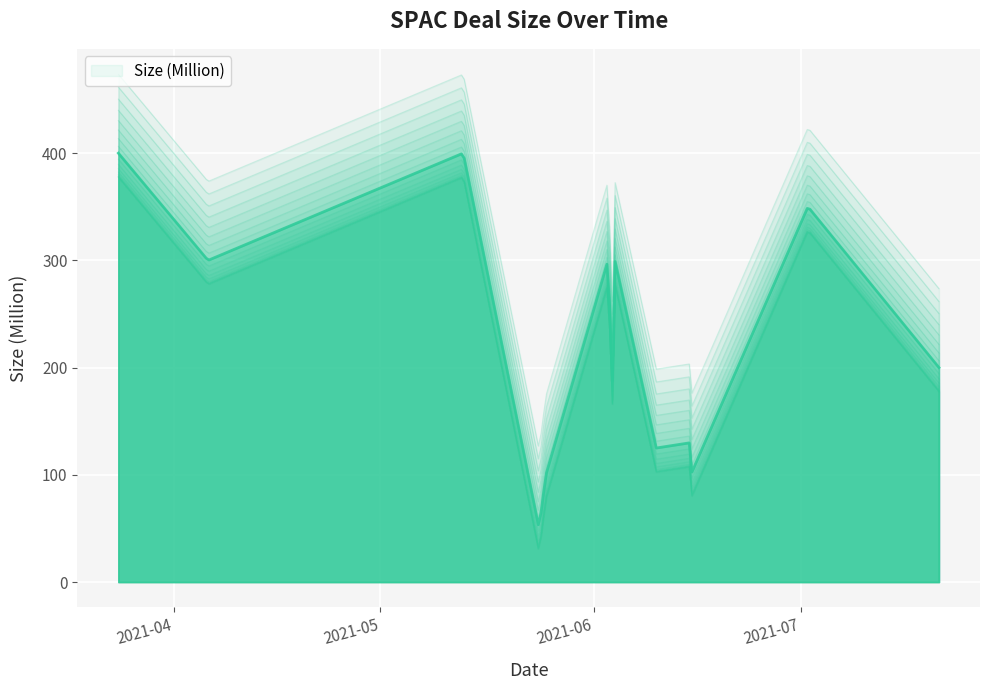

True or false: the data shows 163 at 2021-06-04.

False